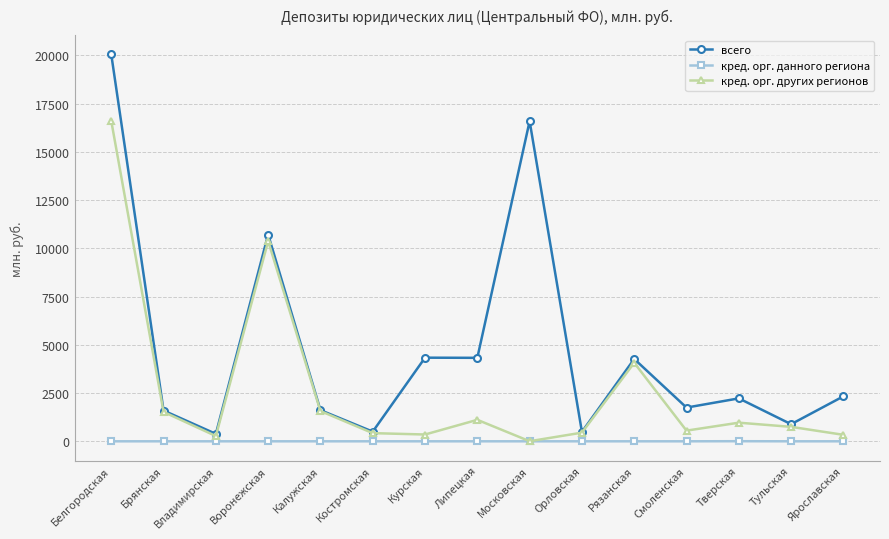

What is the sum of all кред. орг. других регионов values?

39363